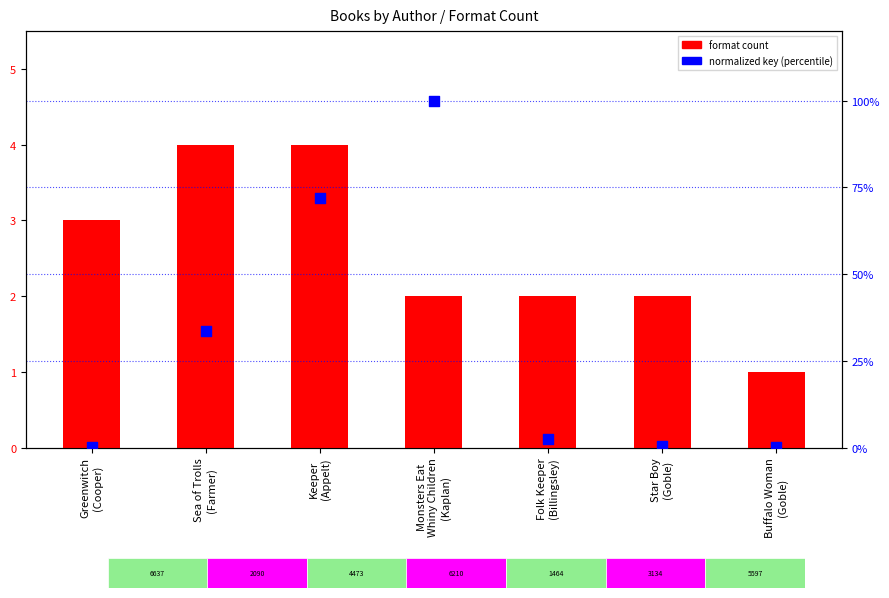

At which category is the sum across all series the highest?

Monsters Eat
Whiny Children
(Kaplan)